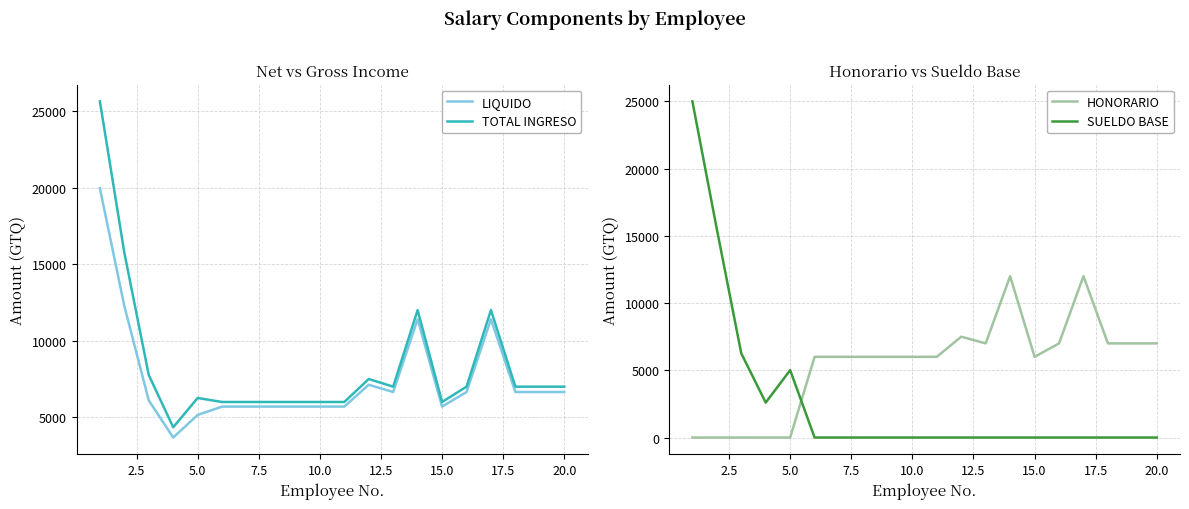

True or false: LIQUIDO and HONORARIO cross at least once.

True